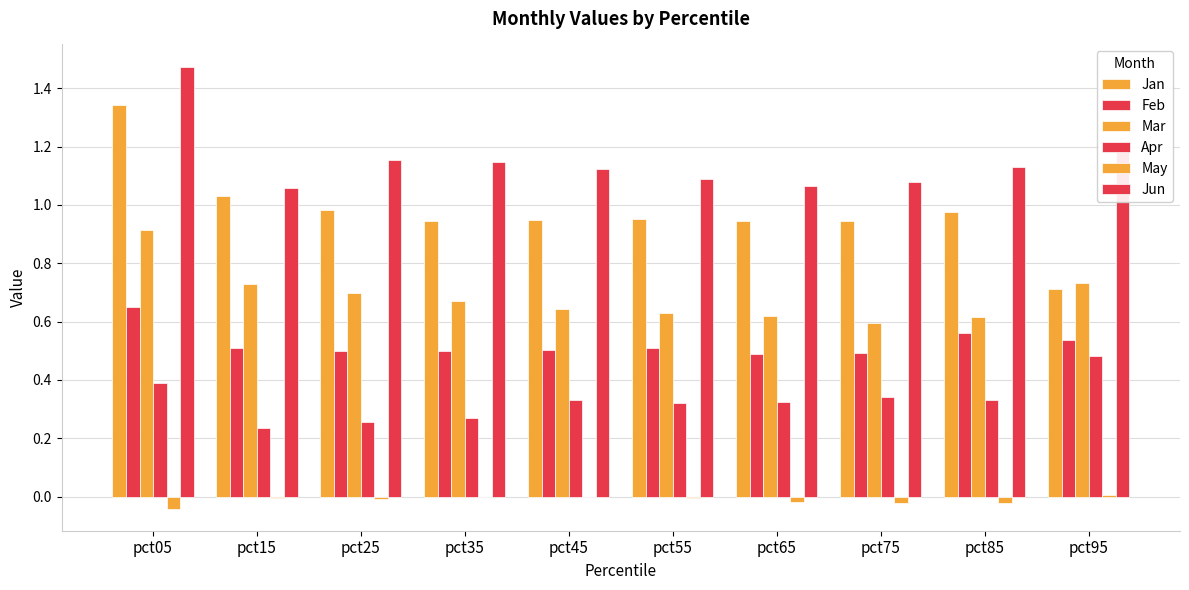

Count the number of categories in the chart.

10